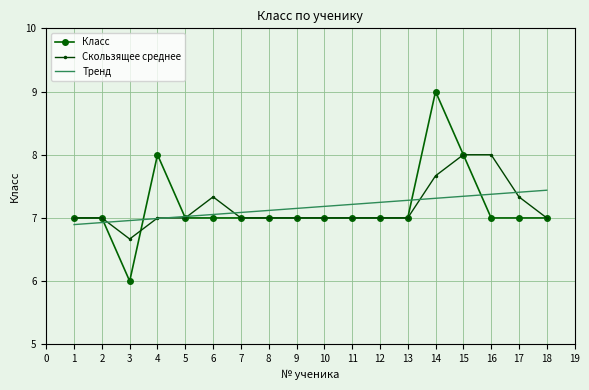

List the series in order of their peak value, lowest first.

Тренд, Скользящее среднее, Класс